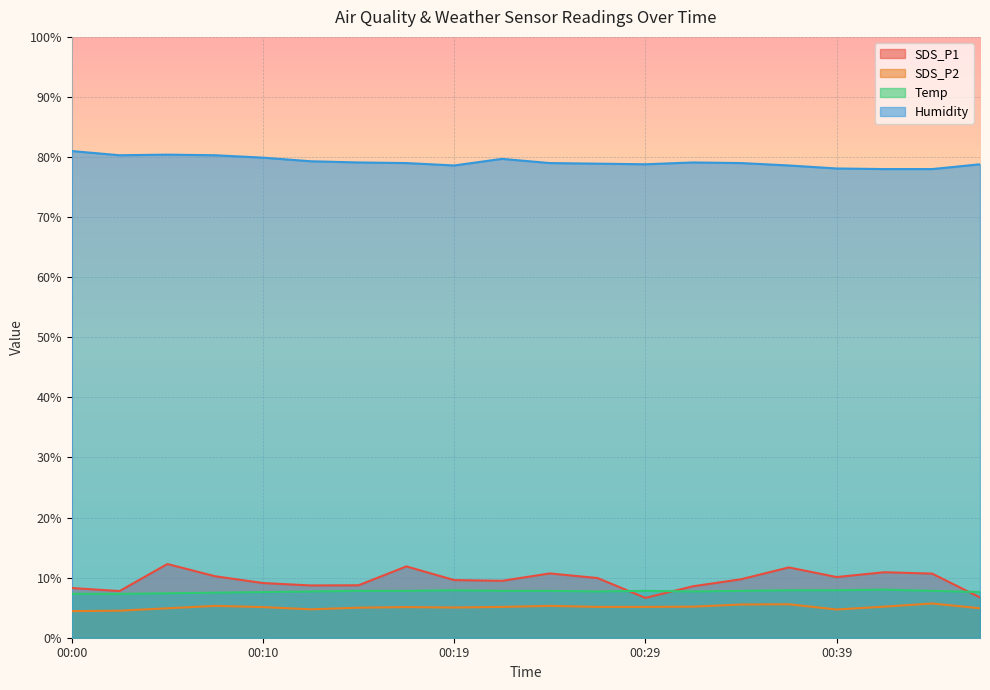

Which series has the largest total across all categories?

Humidity